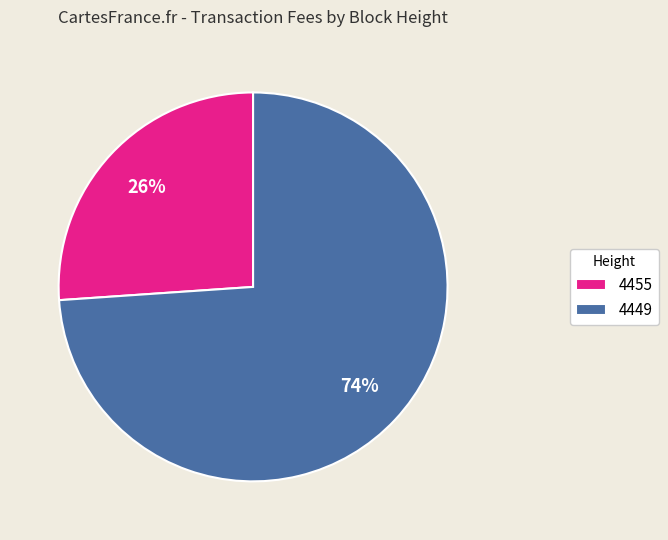

Rank the categories by value from highest to lowest.

4449, 4455